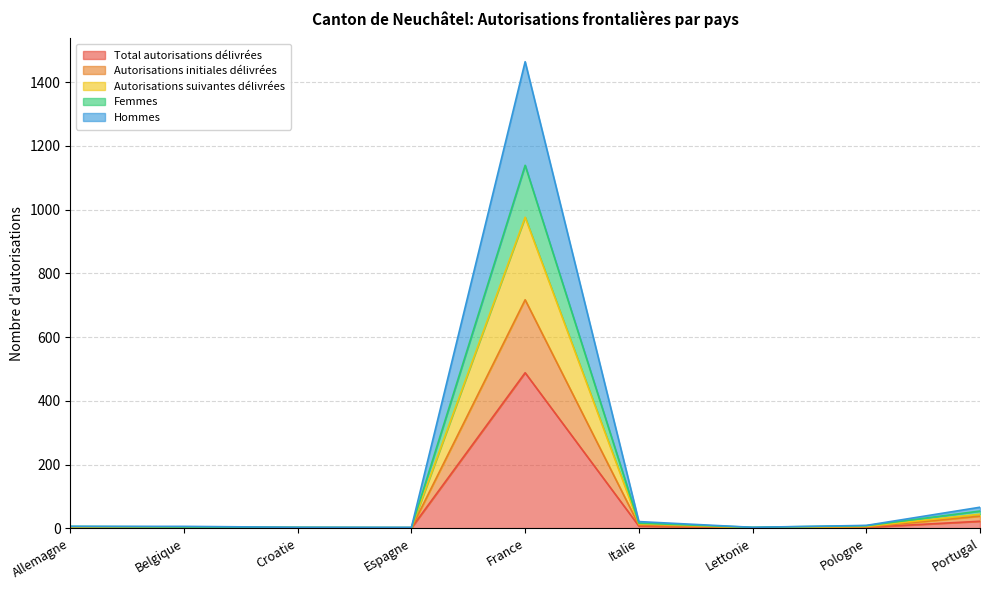

True or false: Hommes has a value of 0 at Lettonie.

False